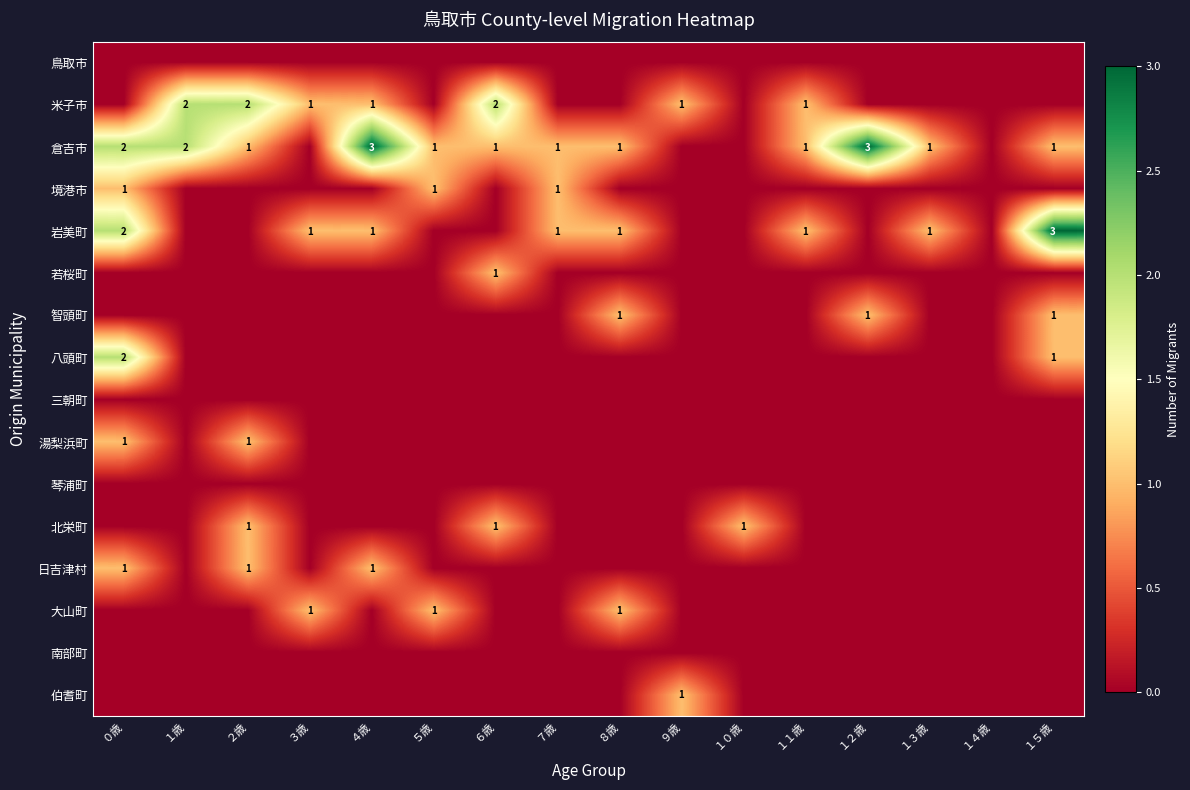

How many distinct data groups are displayed?

16